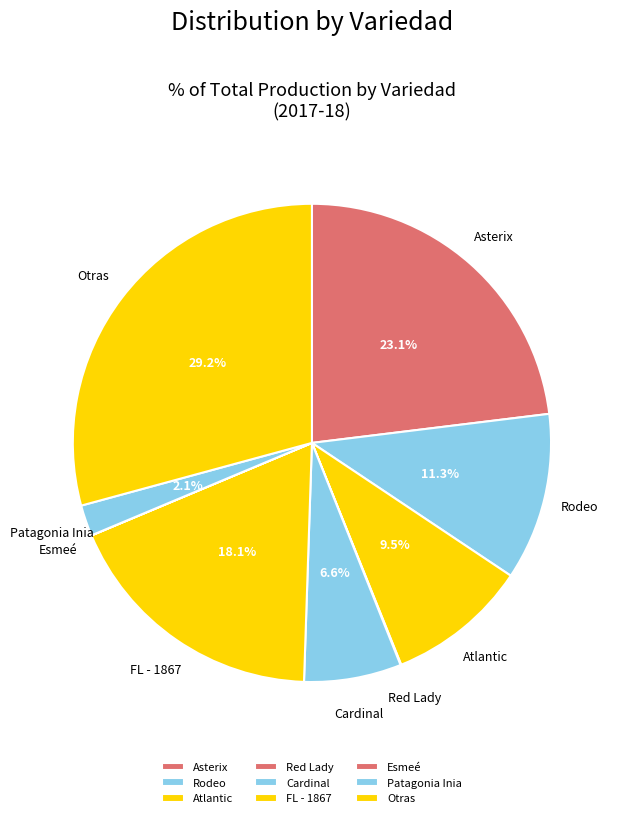

Which slice is the largest?

Otras